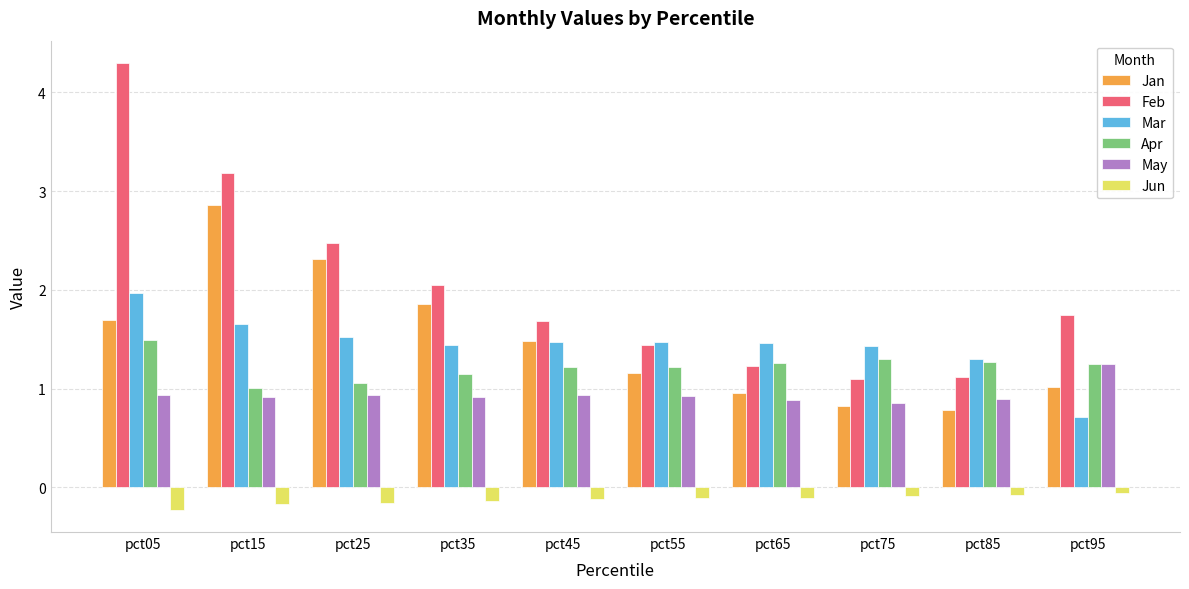

What value does the Mar series have at pct45?

1.5